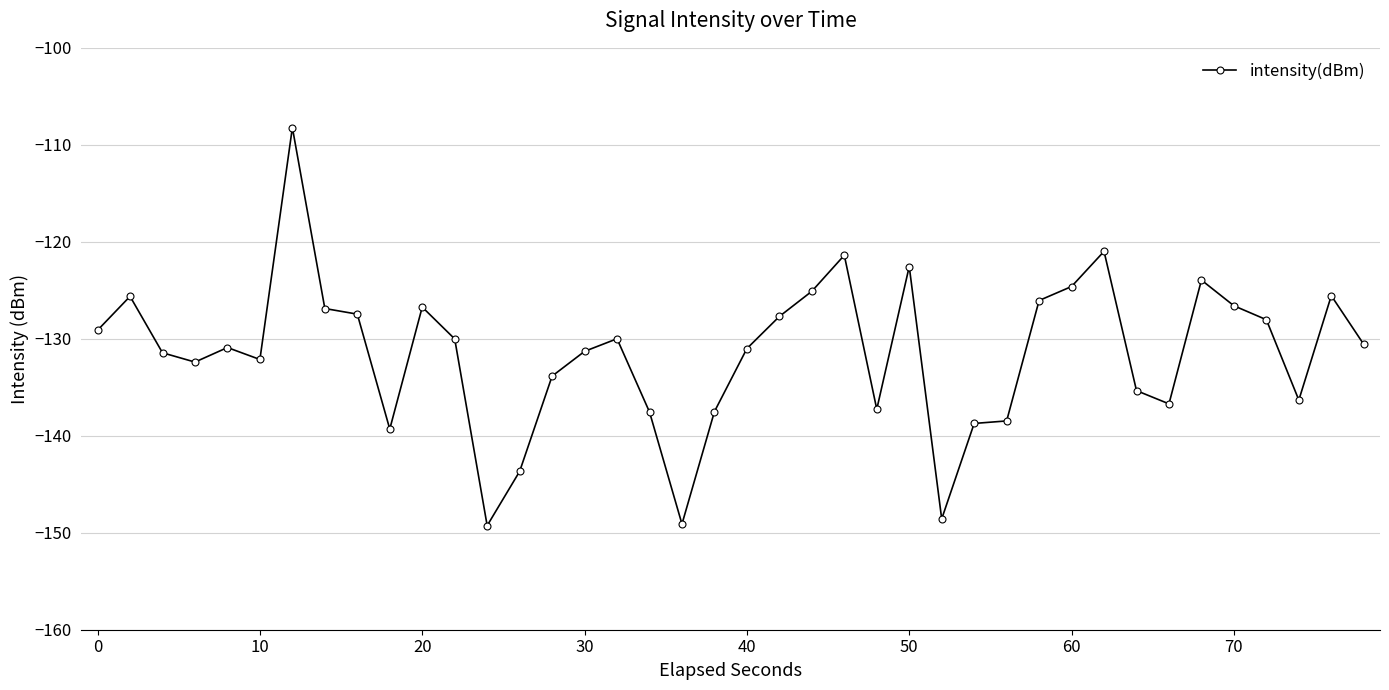

What is the value of the 36th point from the left?

-126.6